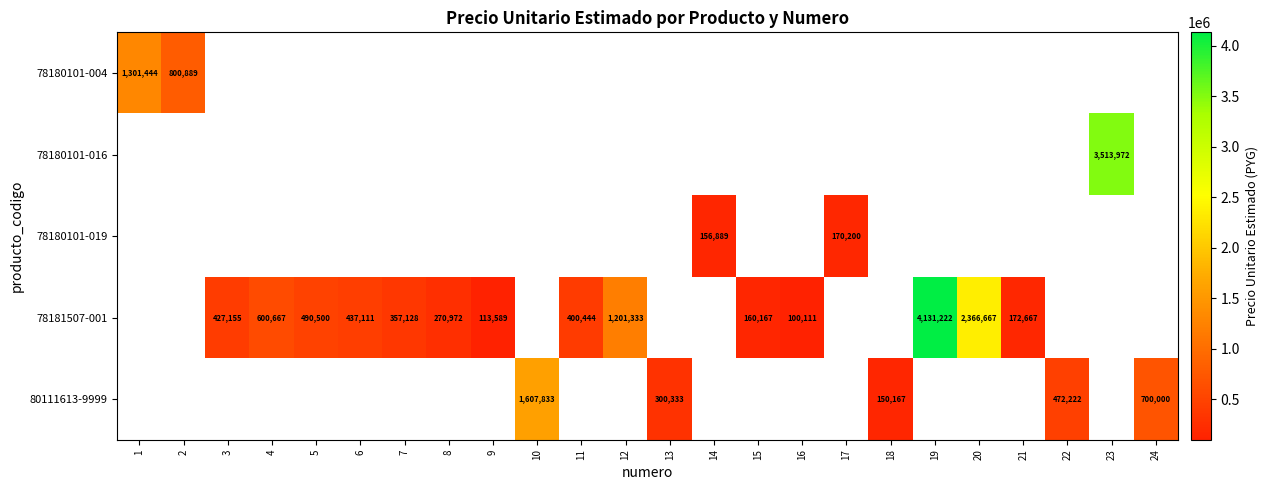

True or false: 78181507-001 has a value of 6519445 at 19.

False